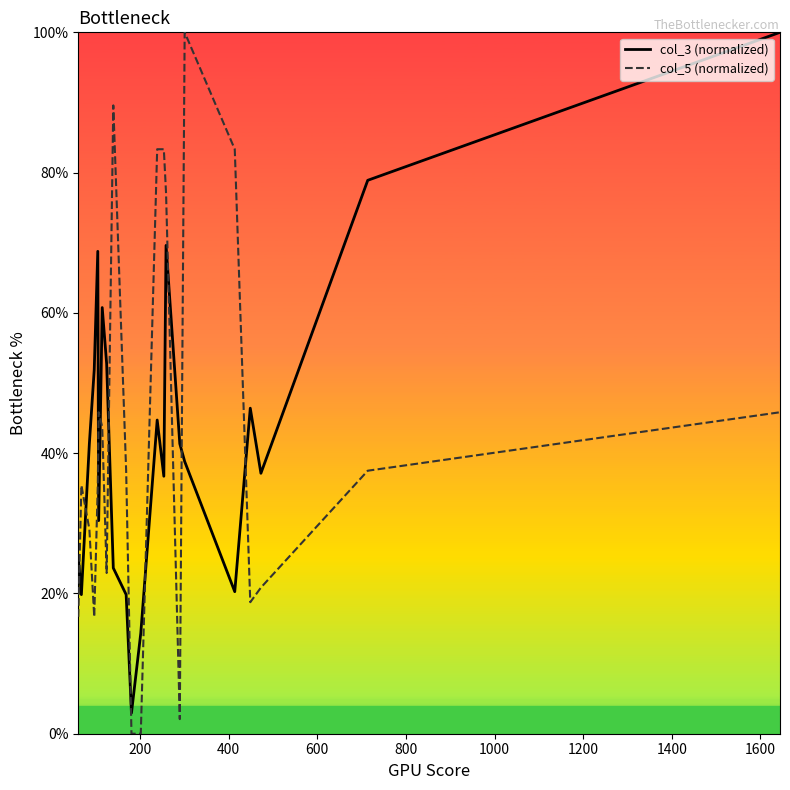

After their last crossing, which series has the higher values: col_3 (normalized) or col_5 (normalized)?

col_3 (normalized)